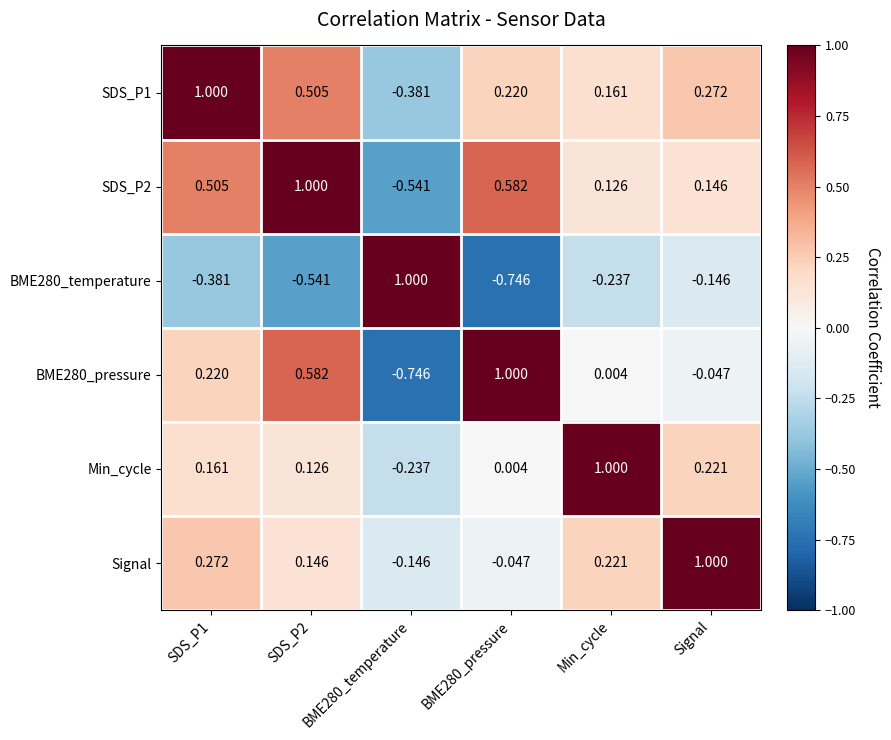

Is the value of SDS_P2 at SDS_P1 greater than the value of BME280_temperature at Min_cycle?

Yes